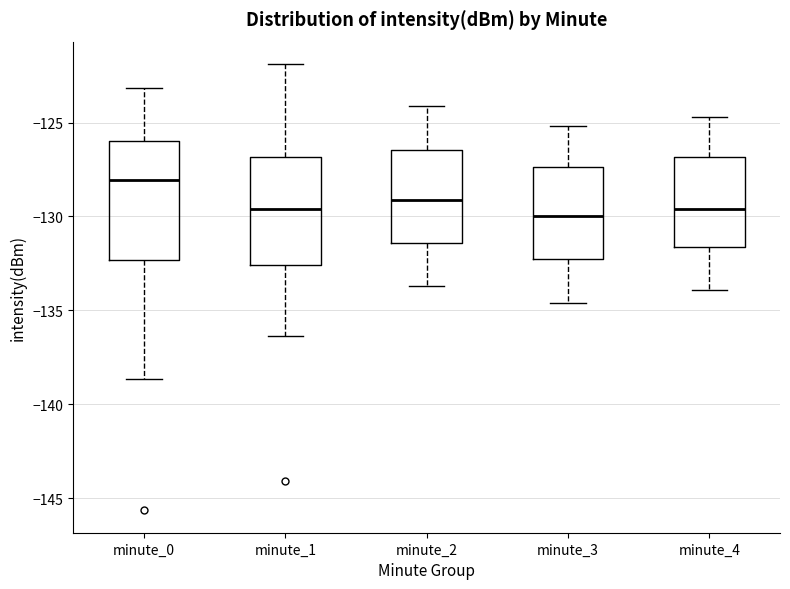

Reading left to right, transcribe this box plot: for each box, give where its median line is, the range the box spans, and where its two whiskers end, as read against the y-axis. The values are not printed on the chart, so give them approximately, as read against the axis.

minute_0: median -128.0, box -132.5 to -126.0, whiskers -138.5 to -123.0
minute_1: median -129.5, box -132.5 to -127.0, whiskers -136.5 to -122.0
minute_2: median -129.0, box -131.5 to -126.5, whiskers -133.5 to -124.0
minute_3: median -130.0, box -132.0 to -127.5, whiskers -134.5 to -125.0
minute_4: median -129.5, box -131.5 to -127.0, whiskers -134.0 to -124.5